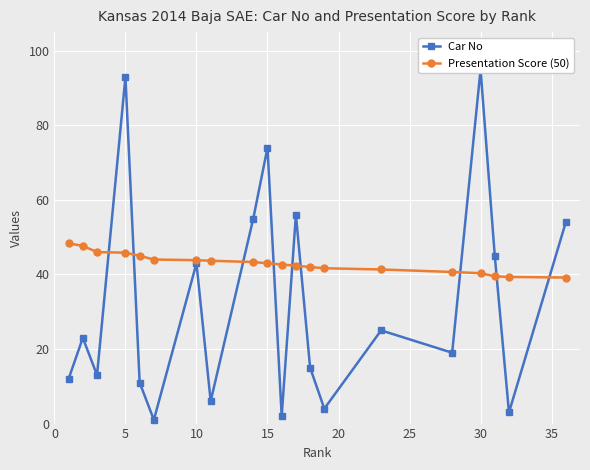

At how many categories does at least one series exceed 93?

1